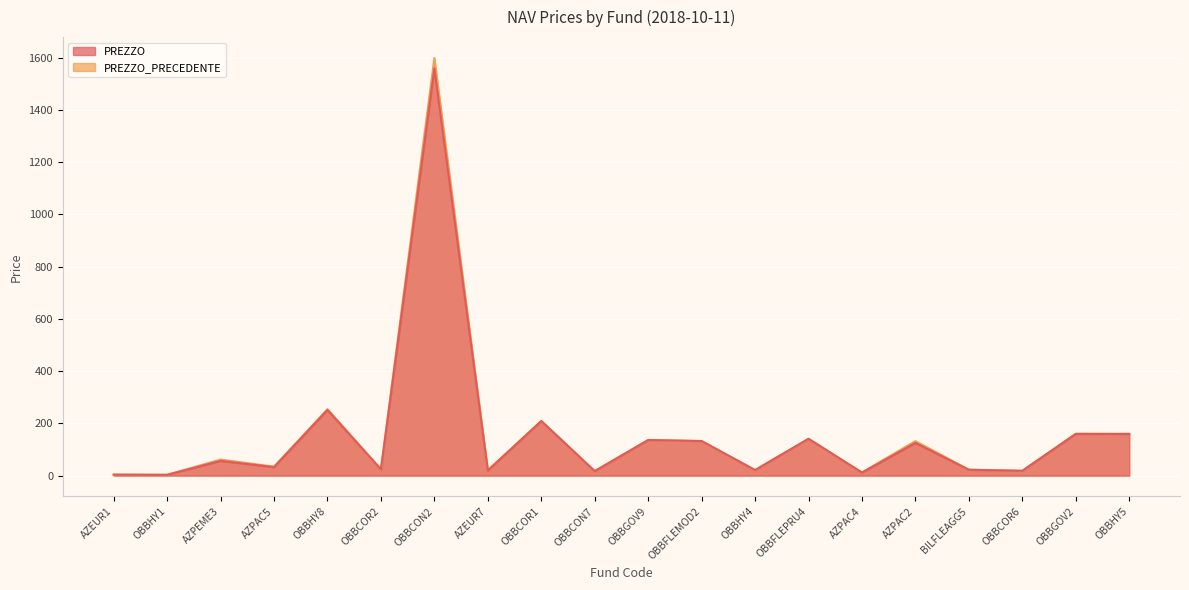

Is it true that PREZZO equals 208.7 at OBBCOR1?

True